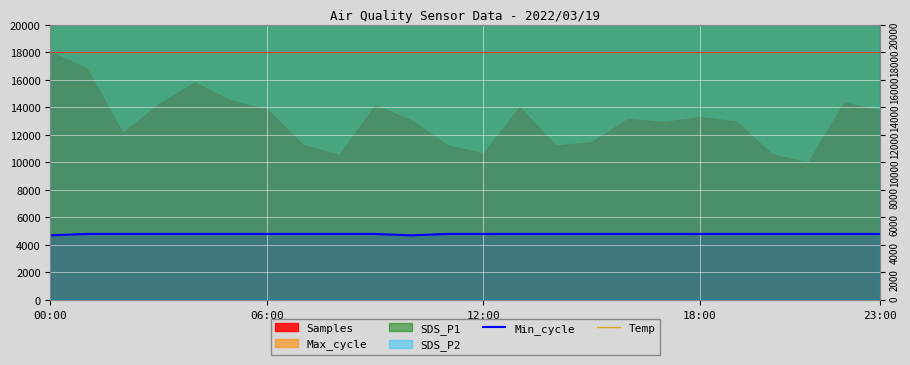

What is the difference between the maximum and second lowest values in the Min_cycle series?

100